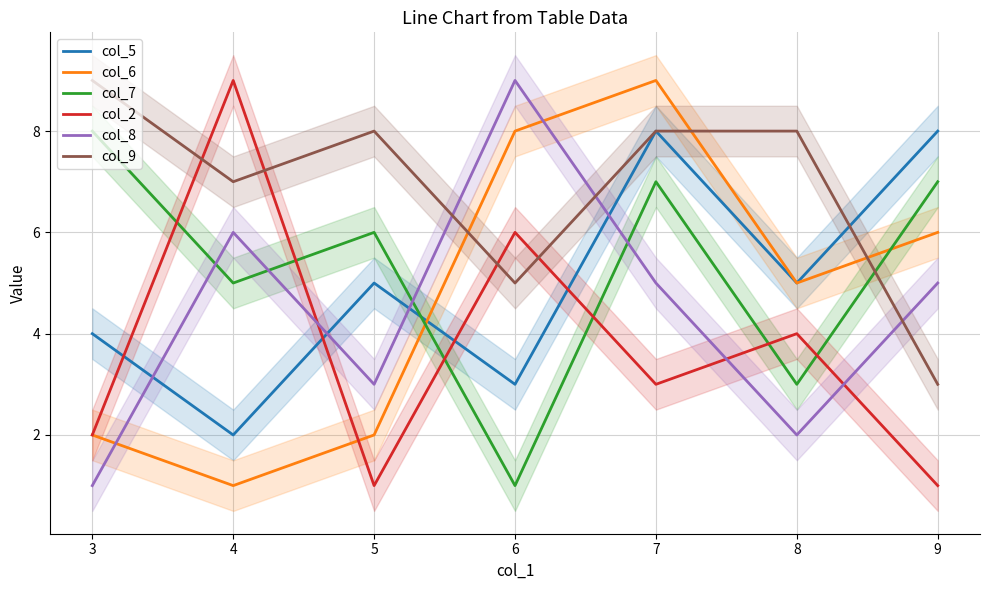

What is the highest value of the col_8 series?

9